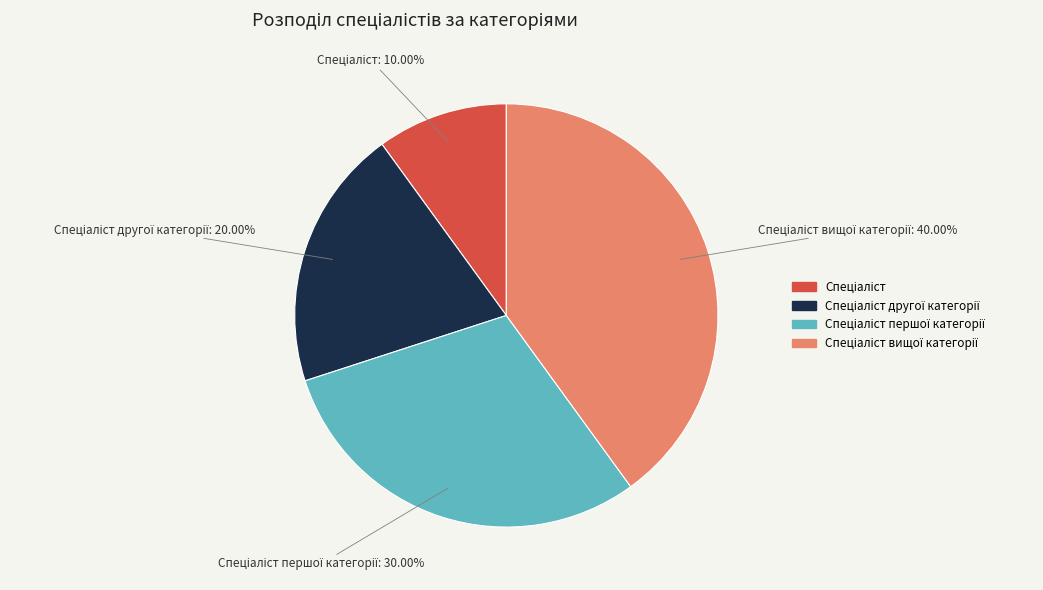

Does any single category account for the majority?

No